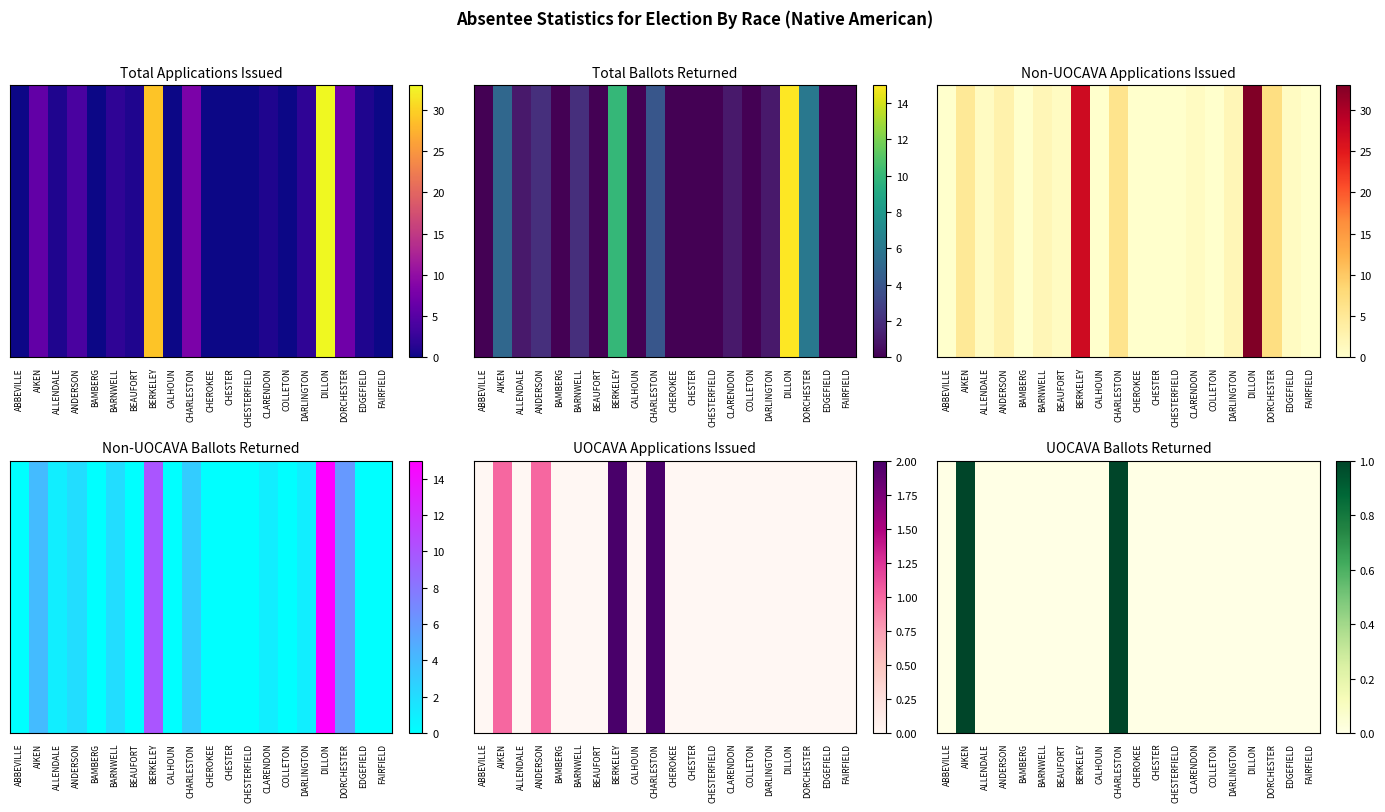

Rank the categories by value from highest to lowest.

AIKEN, CHARLESTON, ABBEVILLE, ALLENDALE, ANDERSON, BAMBERG, BARNWELL, BEAUFORT, BERKELEY, CALHOUN, CHEROKEE, CHESTER, CHESTERFIELD, CLARENDON, COLLETON, DARLINGTON, DILLON, DORCHESTER, EDGEFIELD, FAIRFIELD